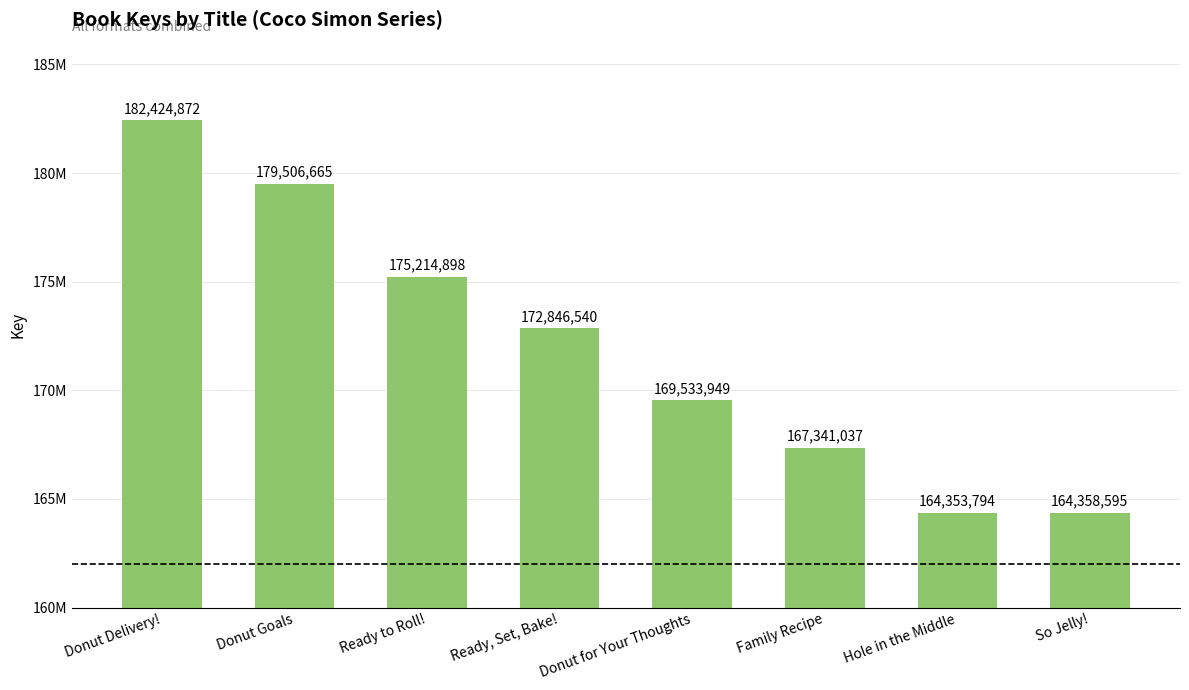

Are the bars horizontal?

No